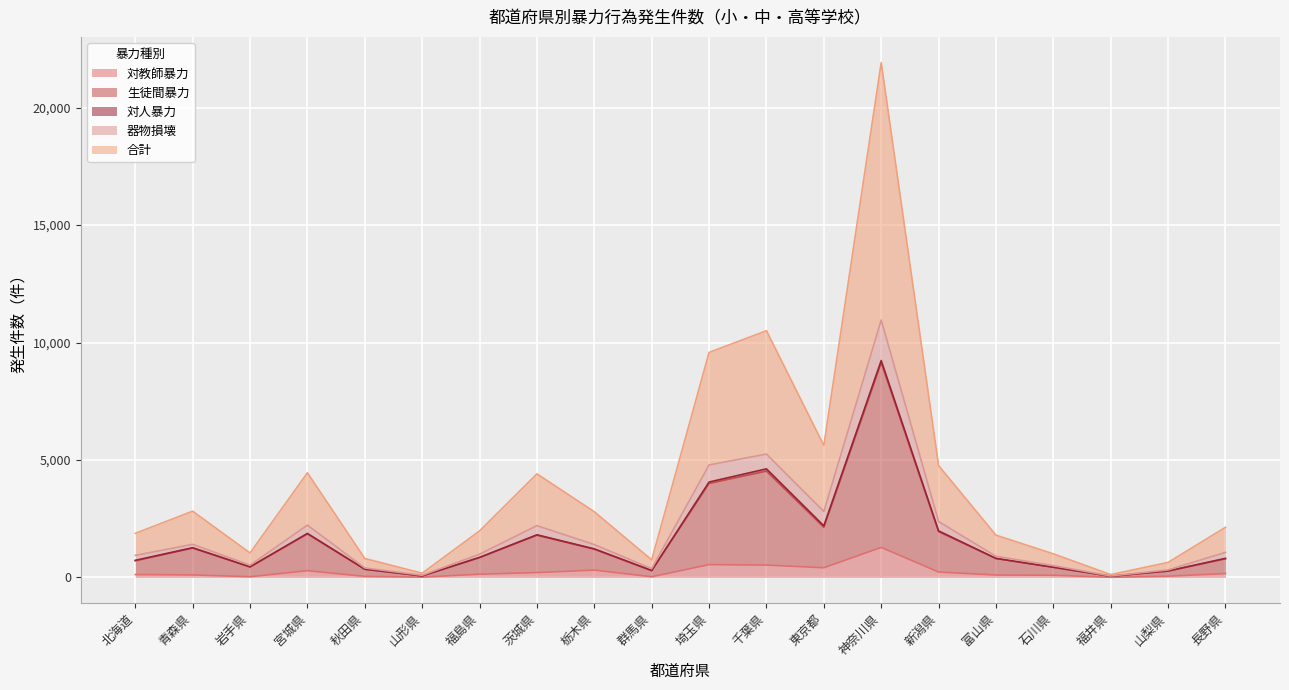

Is it true that 対教師暴力 equals 54 at 山梨県?

True